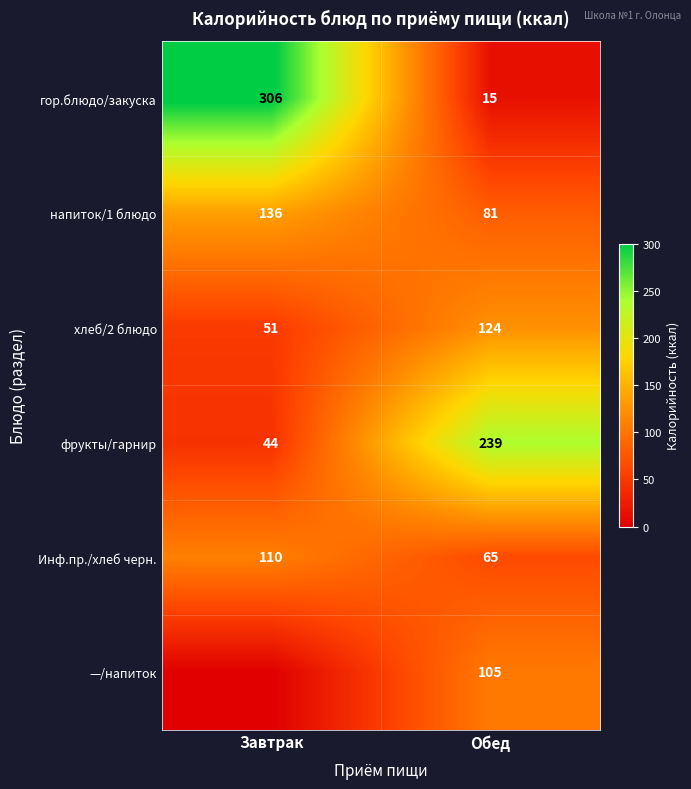

What is the difference between the Инф.пр./хлеб черн. values at Обед and Завтрак?

45